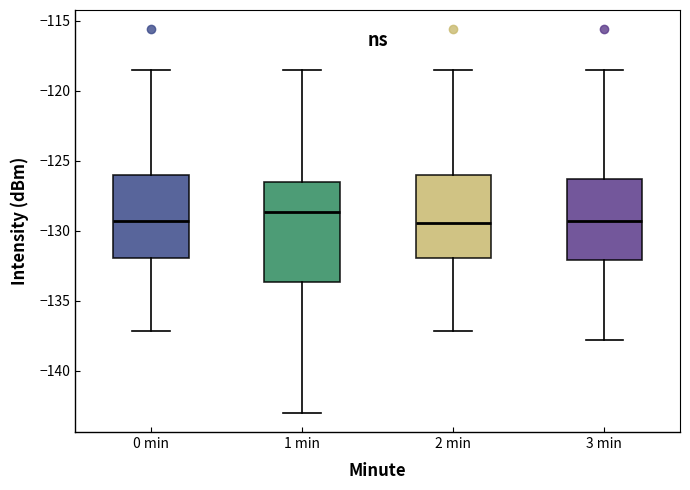

Which box has the highest median line?

1 min